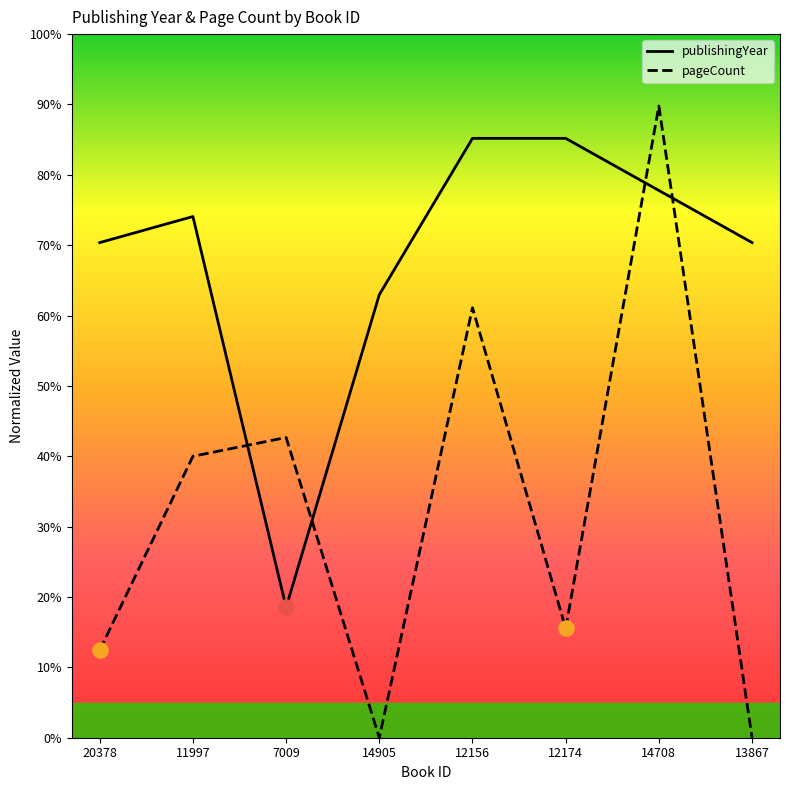

What is the total value across all series at 20378?

82.8